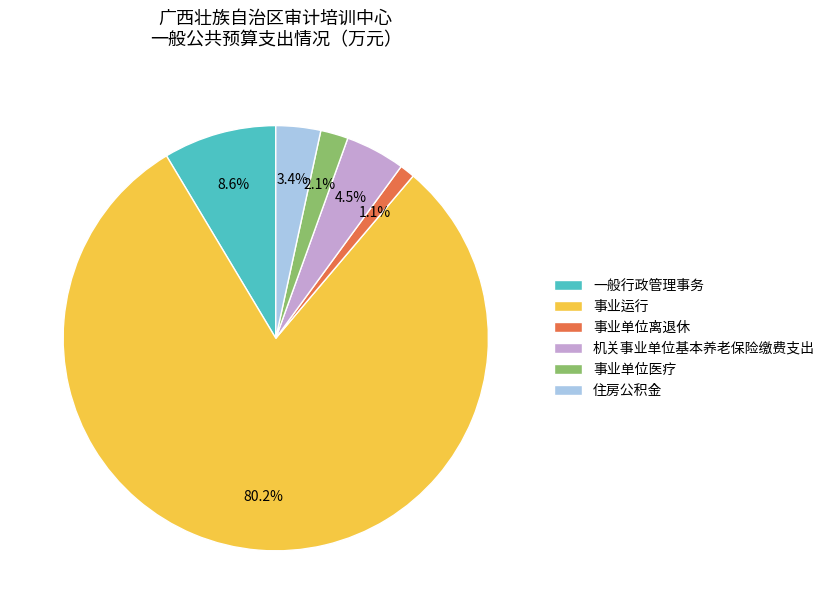

What percentage do 一般行政管理事务 and 住房公积金 together represent?

12.0%